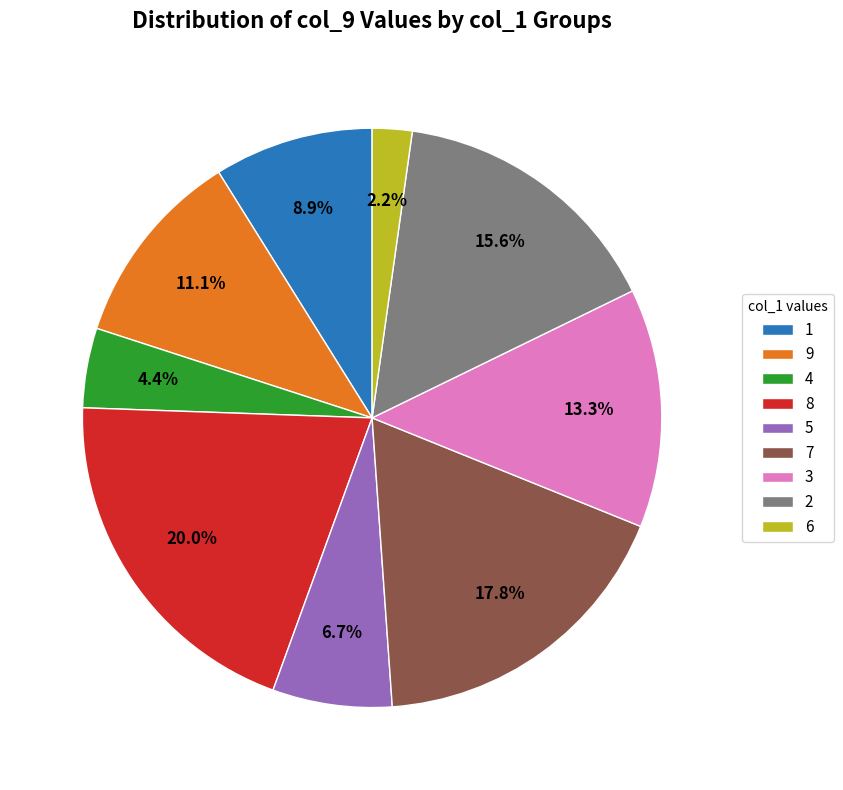

What percentage do 6 and 8 together represent?

22.2%